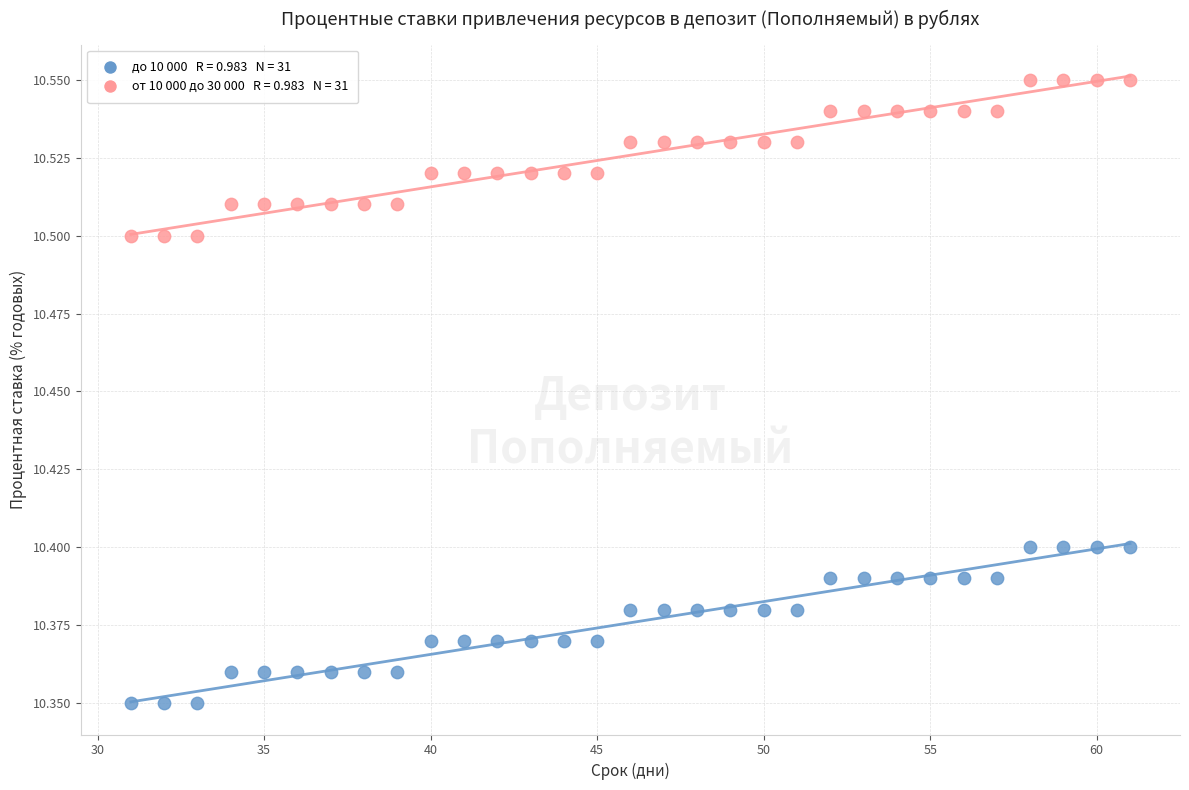

Across all data points, what is the range of X values (max minus min)?

30.0